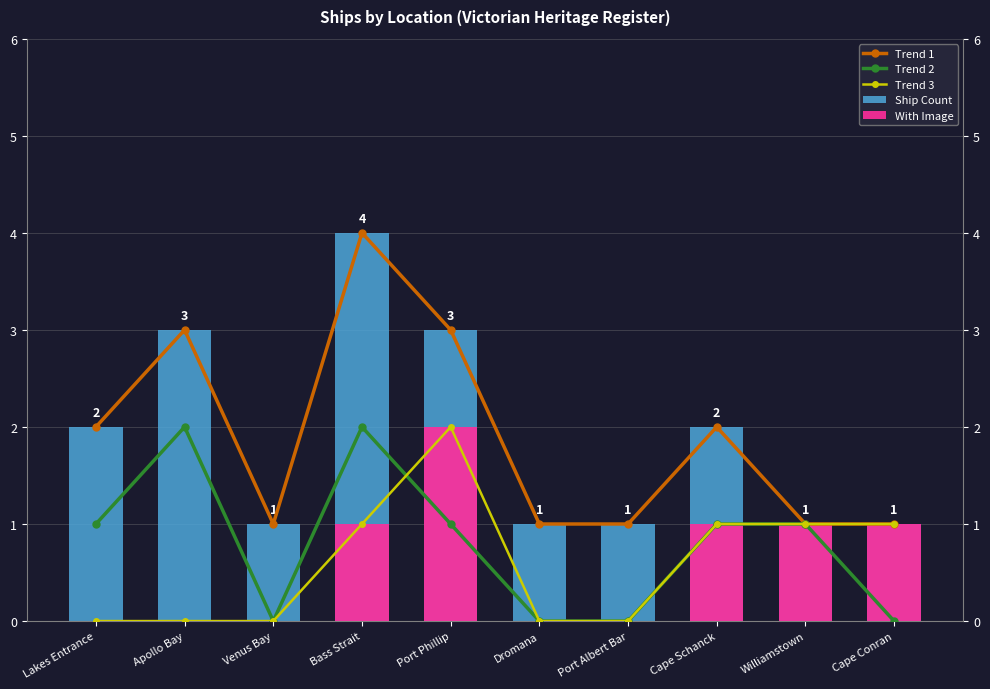

What are all the series names shown in the legend?

Trend 1, Trend 2, Trend 3, Ship Count, With Image